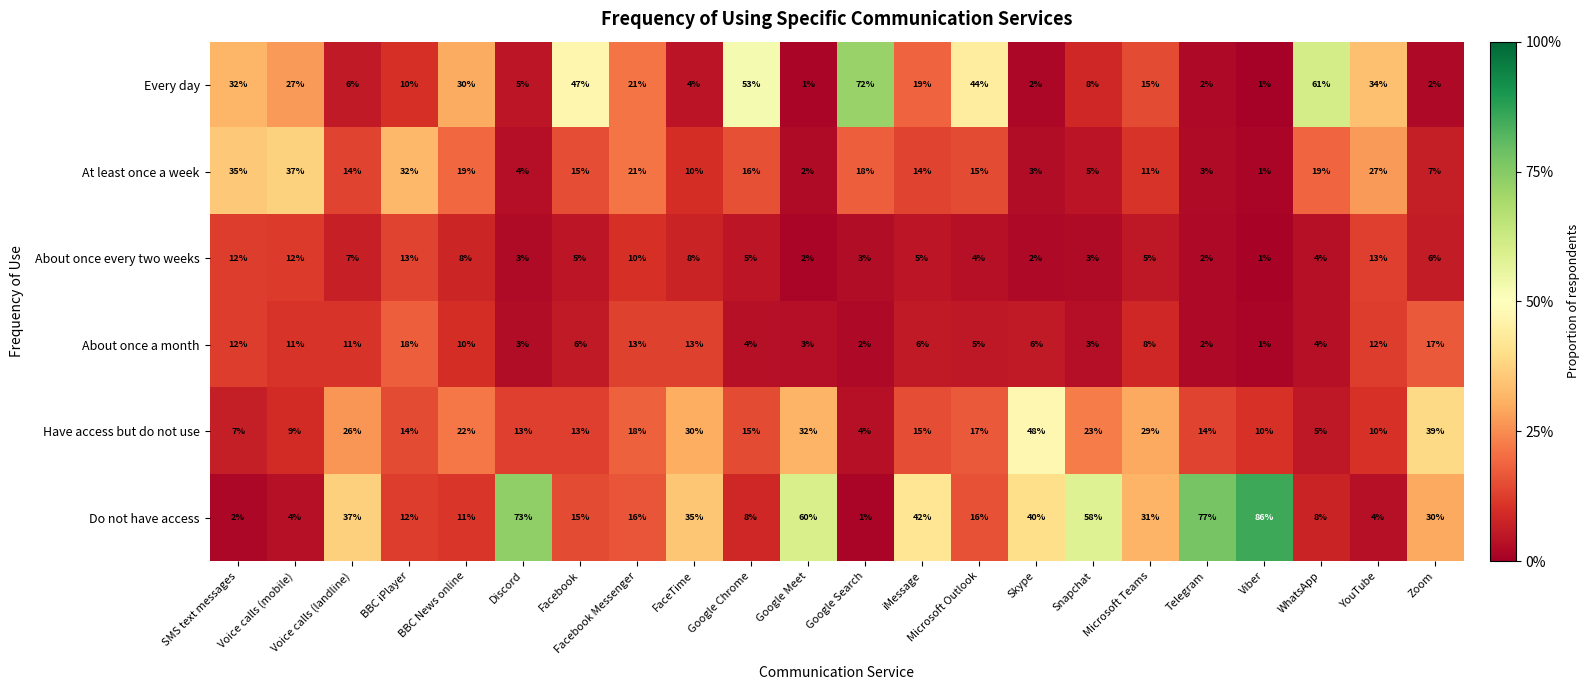

Count the number of categories in the chart.

22